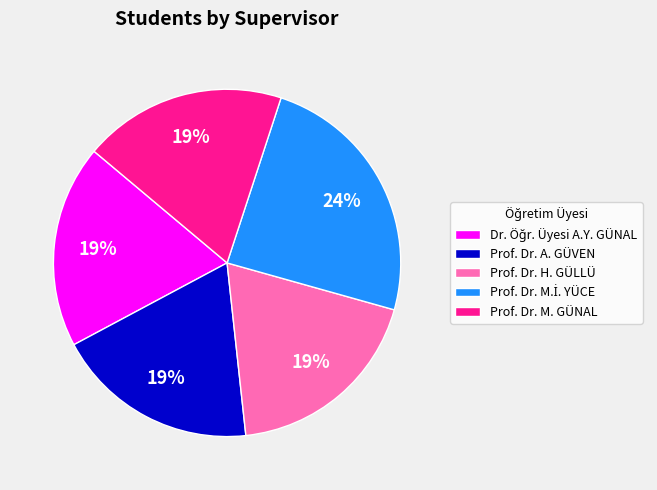

Is the sum of Prof. Dr. H. GÜLLÜ and Prof. Dr. A. GÜVEN greater than half?

No